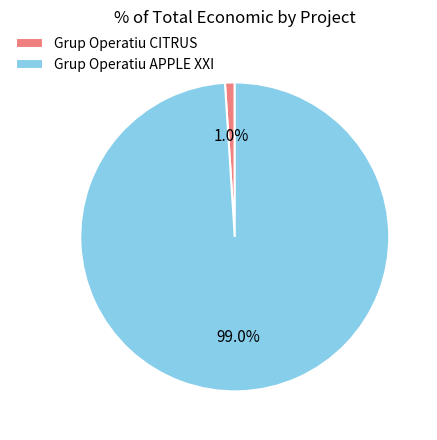

To the nearest percent, what is the combined percentage of Grup Operatiu APPLE XXI and Grup Operatiu CITRUS?

100%